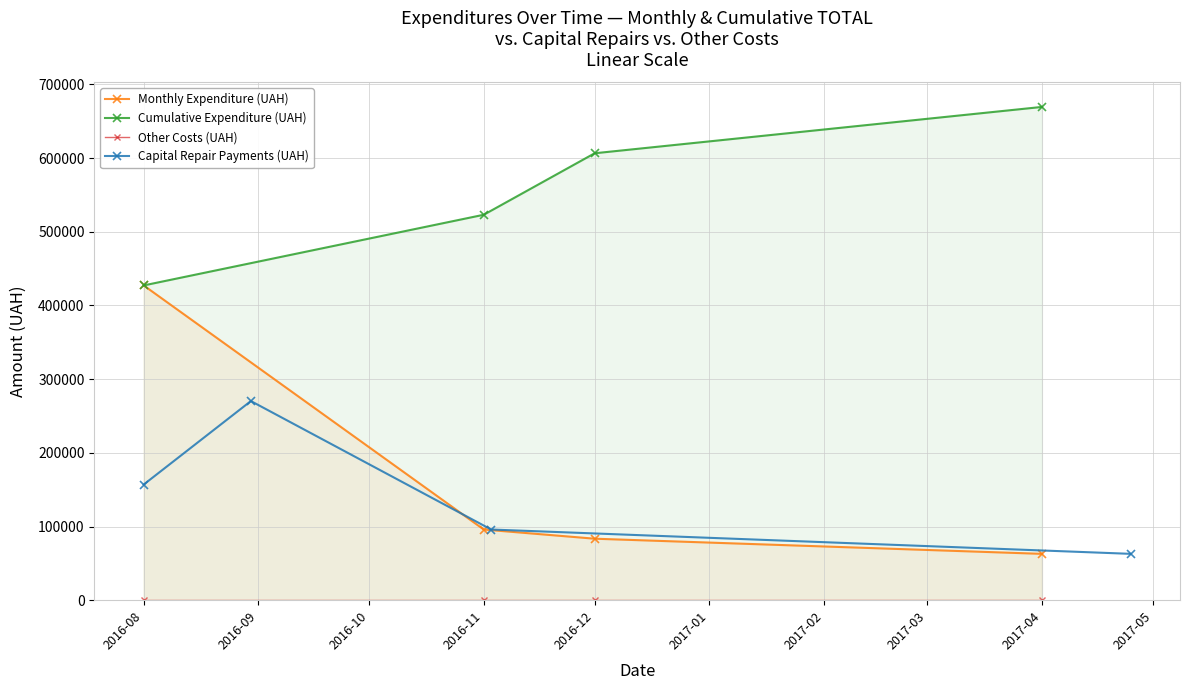

How many interior local peaks does the Capital Repair Payments (UAH) series have?

1